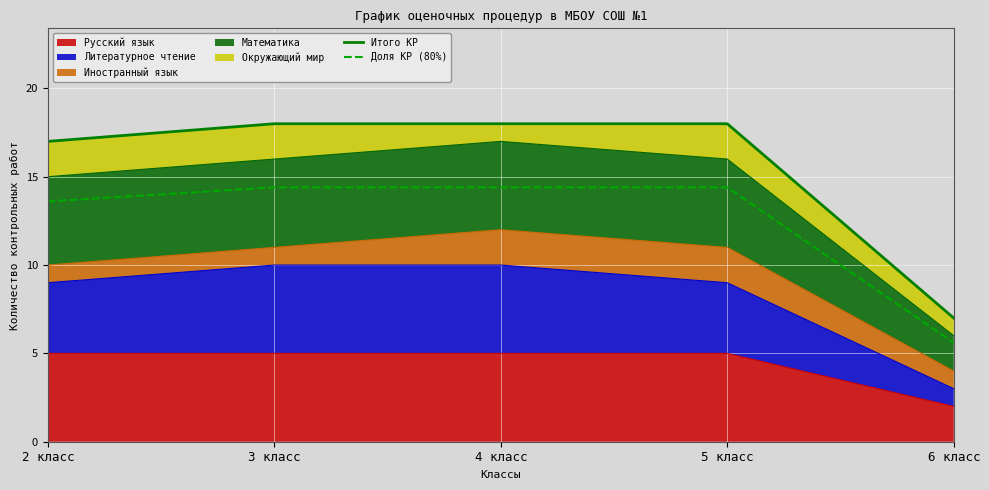

Which series has the widest spread of values?

Итого КР